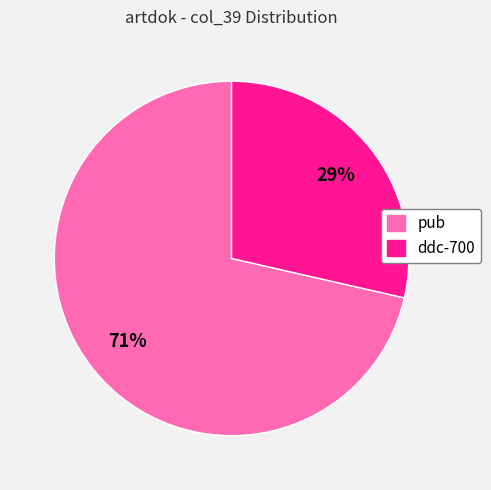

True or false: pub accounts for 62% of the total.

False